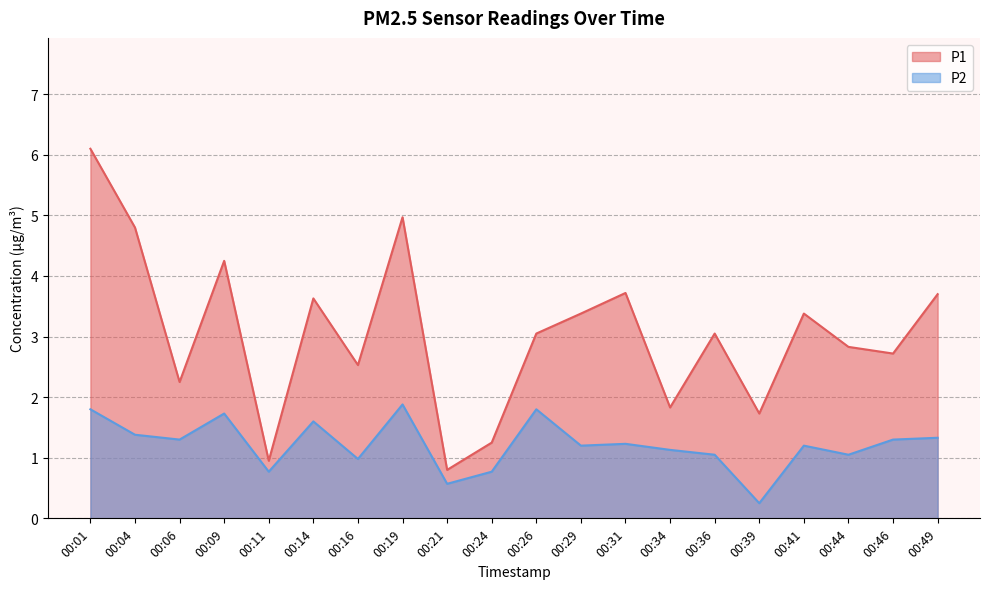

How many data points in P2 are less than 1?

5